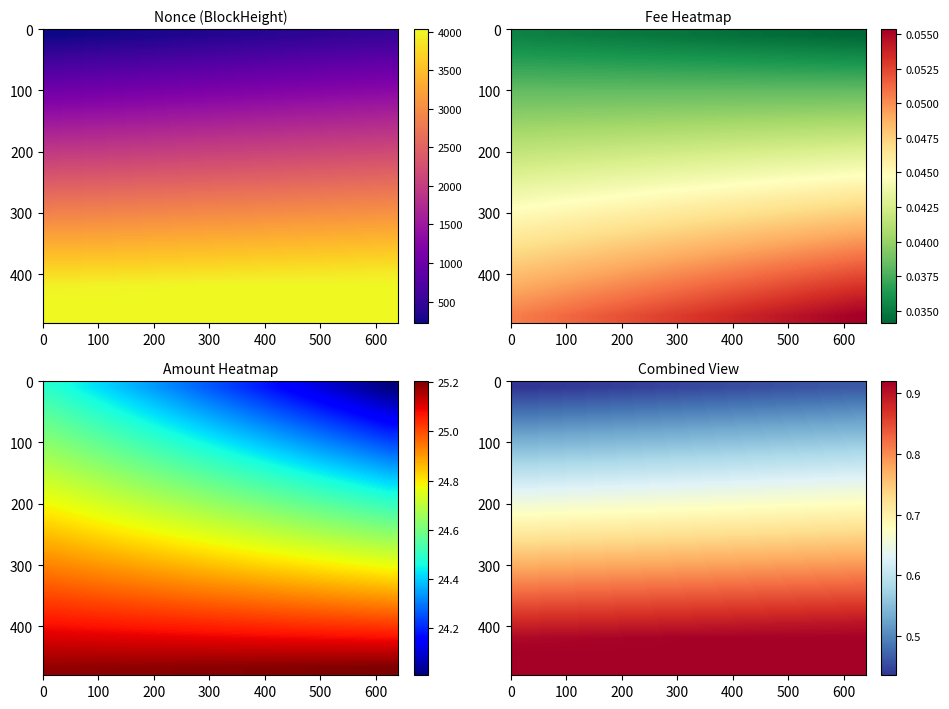

How many data points does each series have?

20